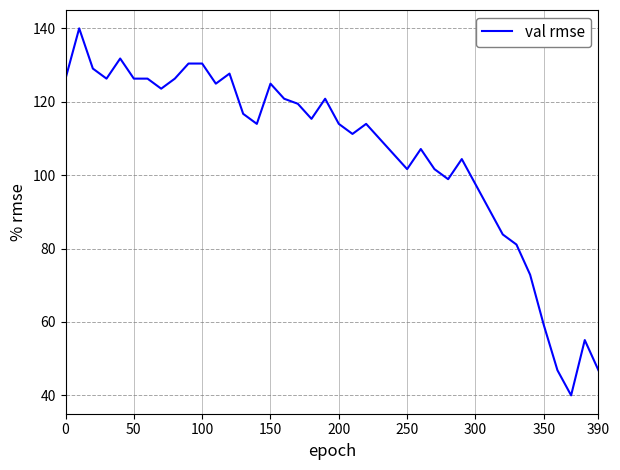

What is the greatest value displayed?

140.0